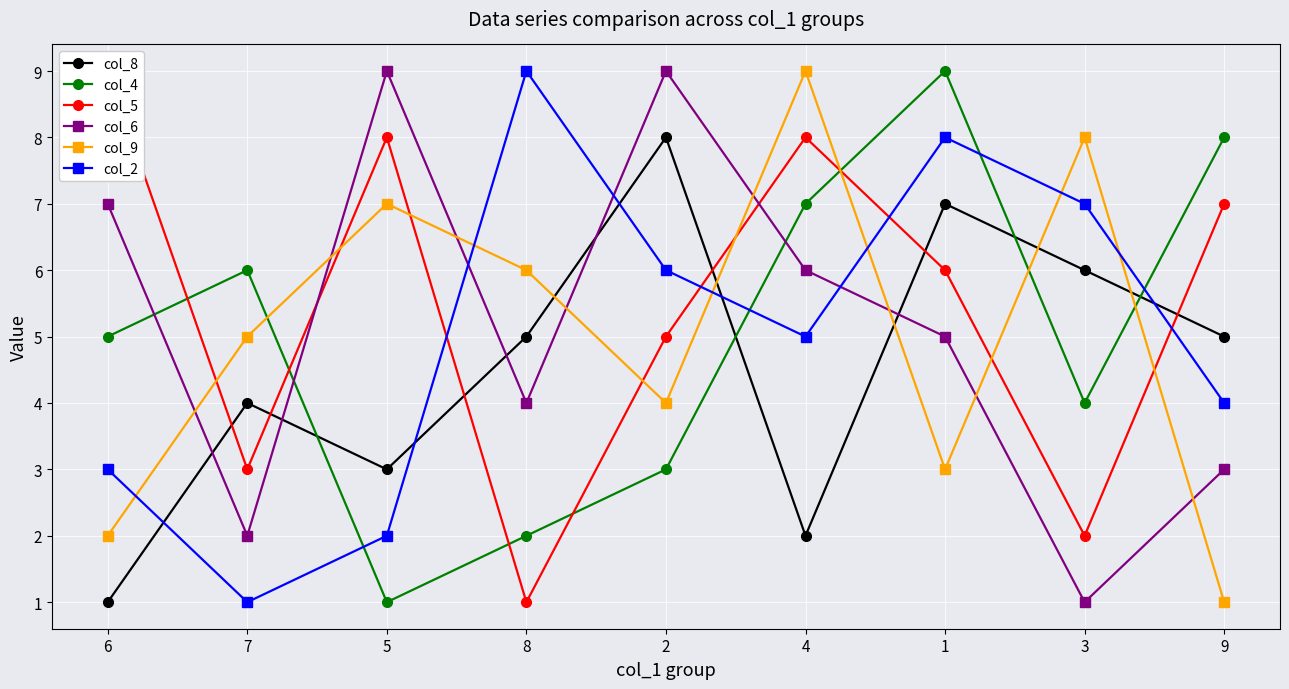

What position from the right is 3?

2